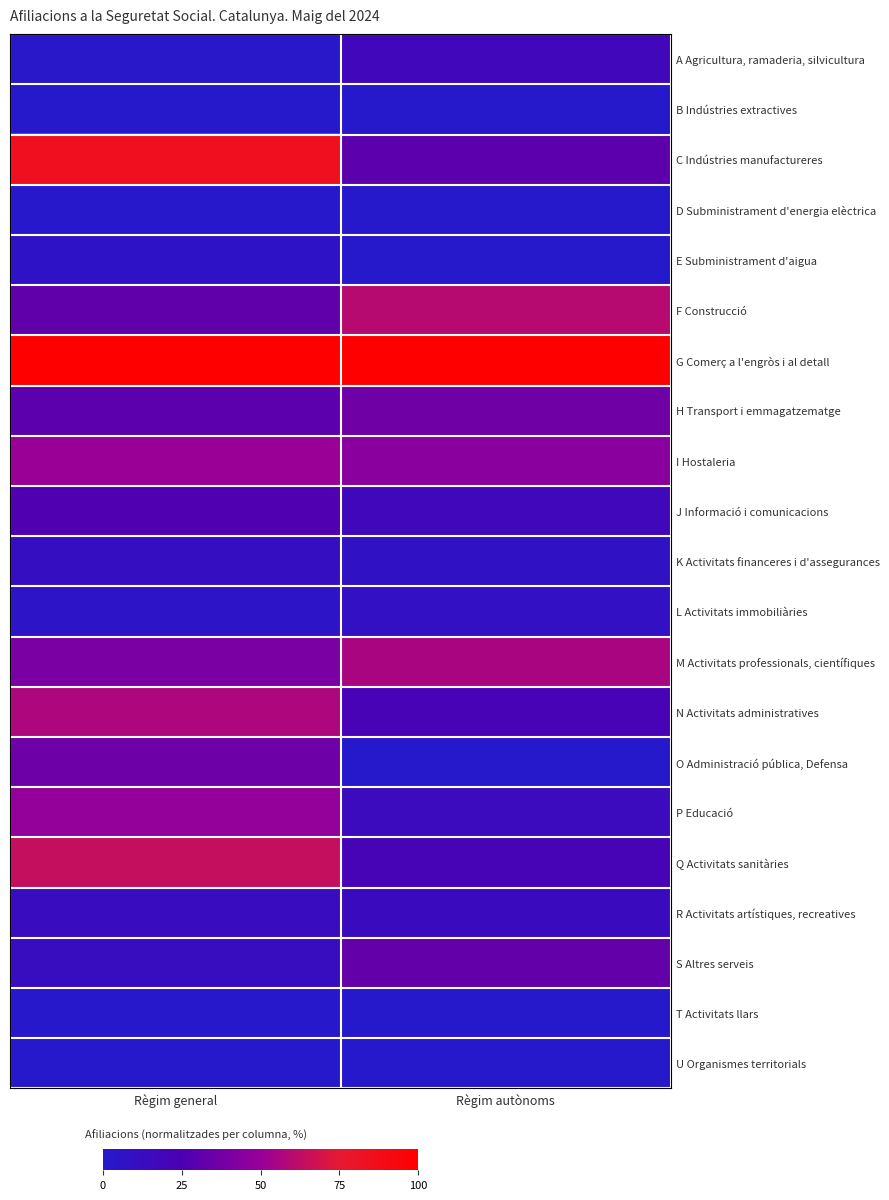

How many distinct data groups are displayed?

21